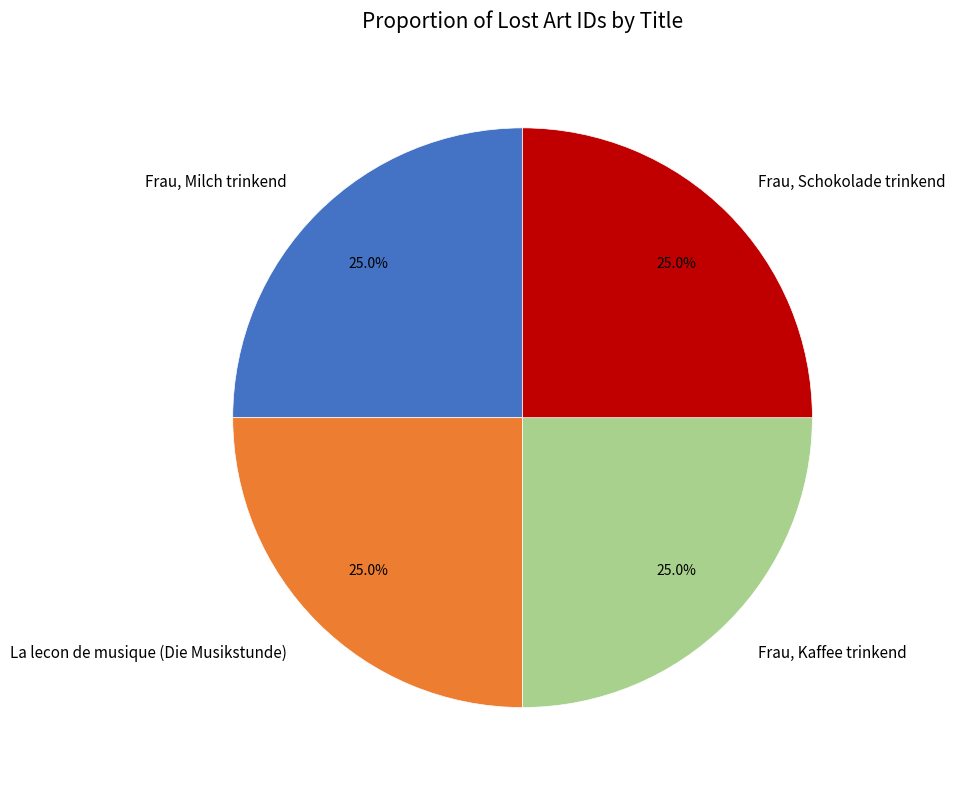

How much of the chart is everything except Frau, Milch trinkend?

75.0%